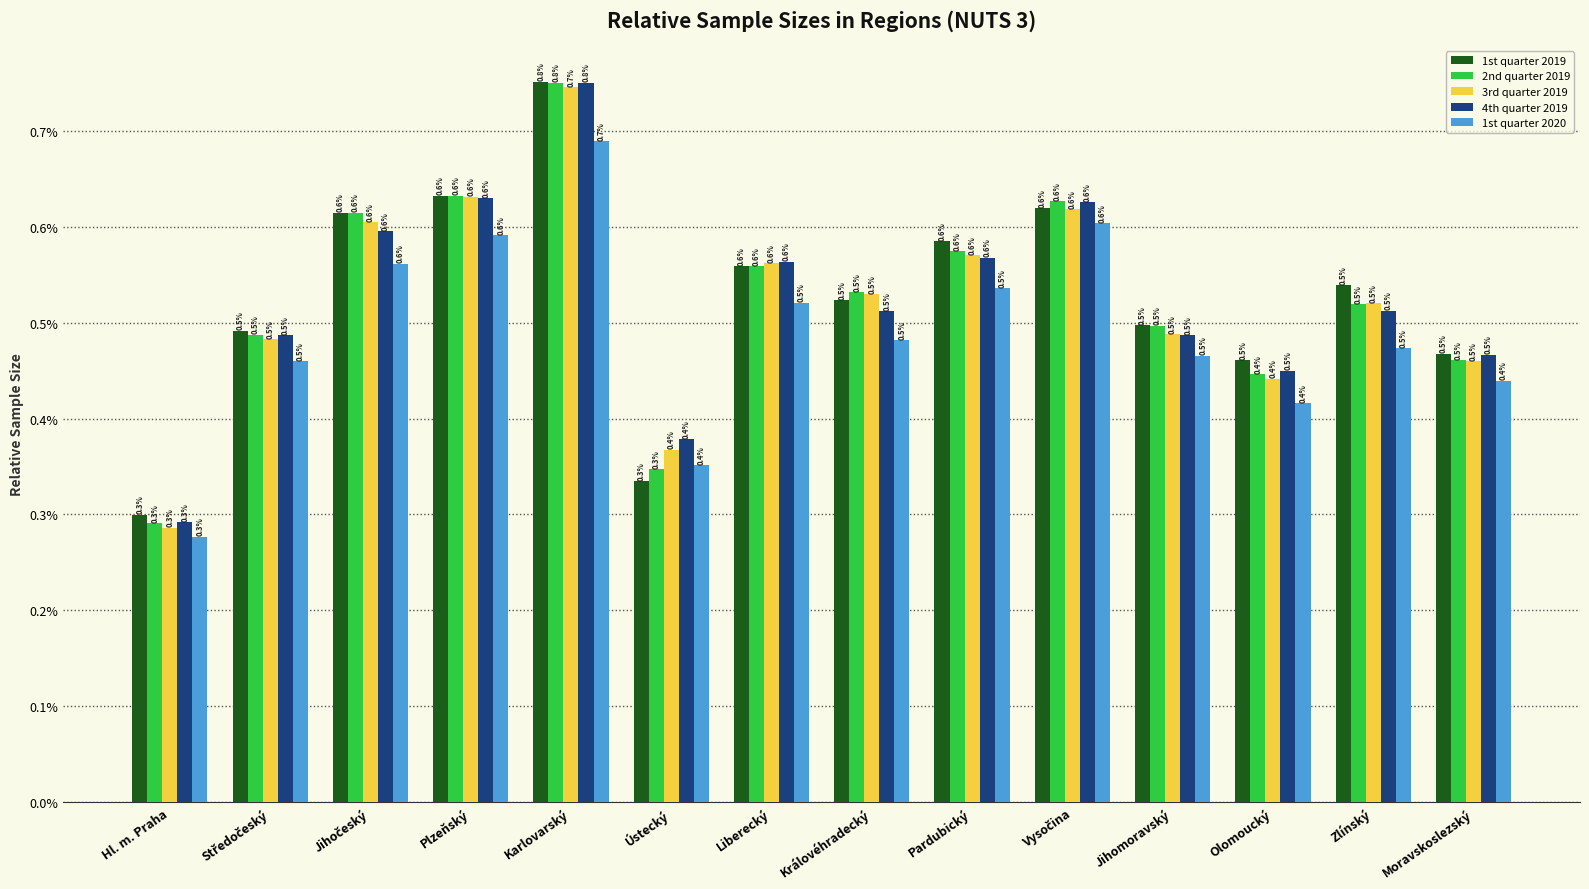

Count the 1st quarter 2019 values in the range 0 to 1.

14